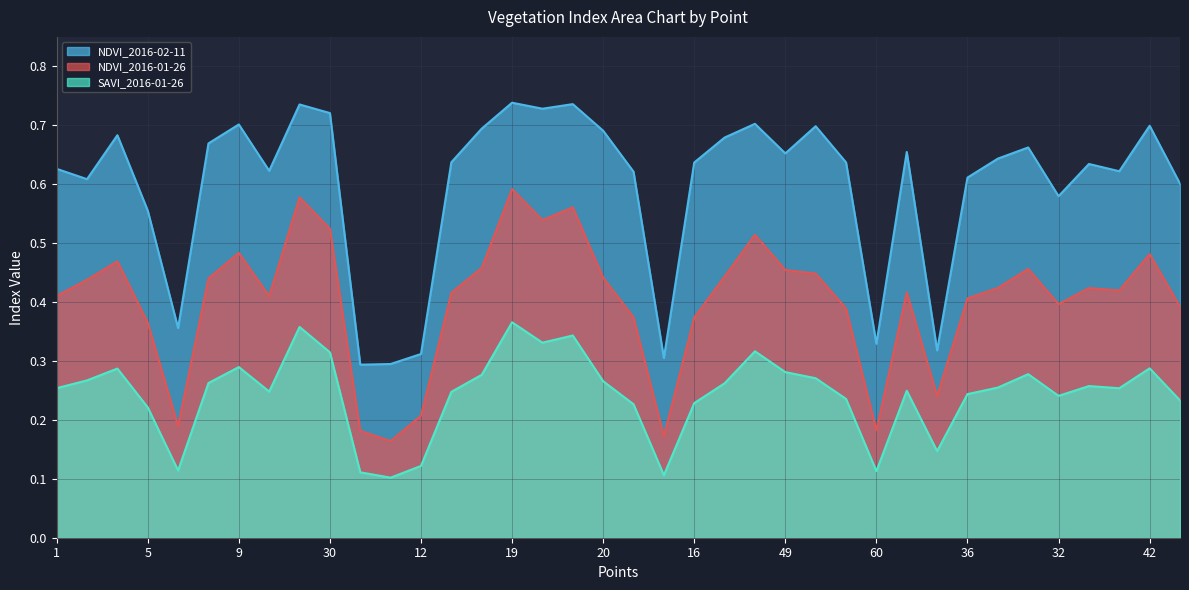

Count the NDVI_2016-02-11 values in the range 0 to 1.

38